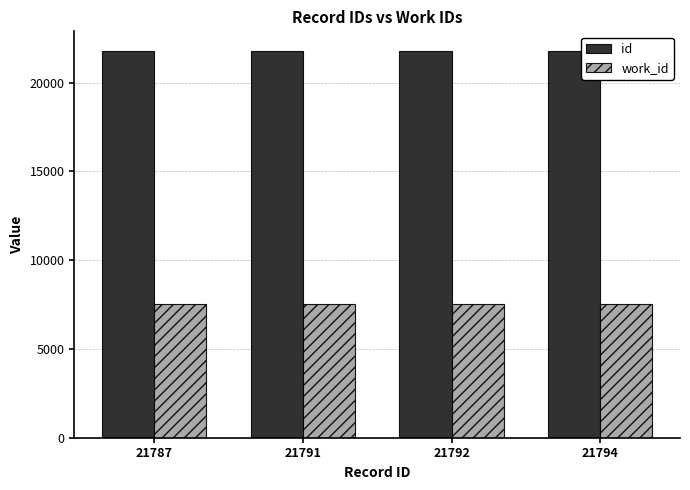

How many bars are there in each group?

2